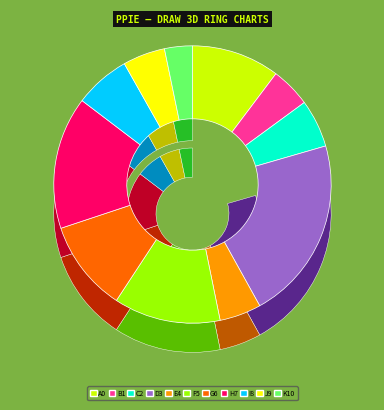

How many slices are in this pie chart?

11